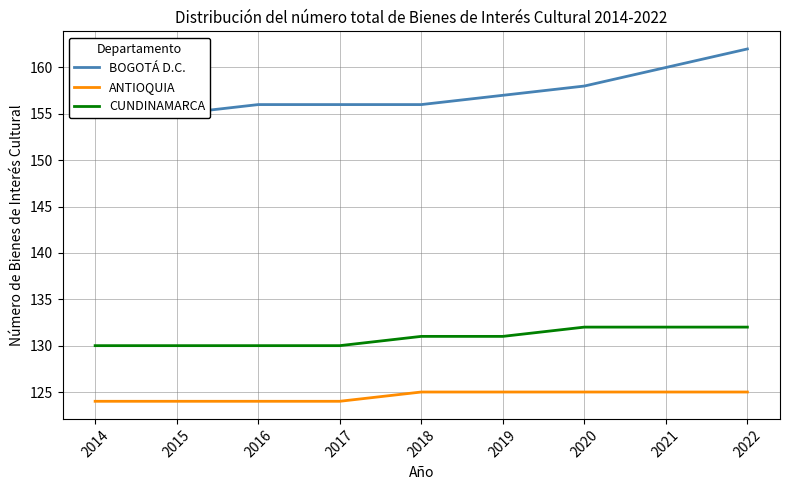

Does the chart display data point markers on the line(s)?

No